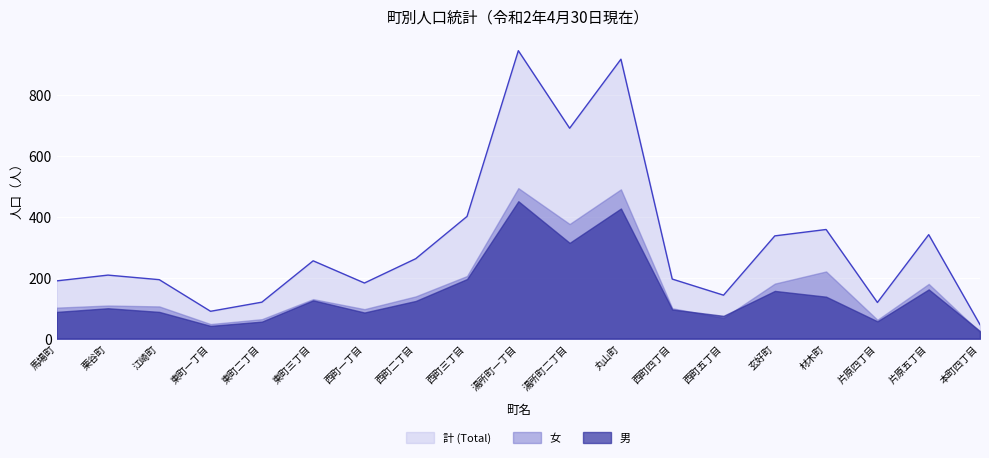

Reading right to left, what are all the values shown in this chart?

計 (Total): 本町四丁目=46	片原五丁目=342	片原四丁目=119	材木町=359	玄好町=338	西町五丁目=143	西町四丁目=196	丸山町=919	湯所町二丁目=692	湯所町一丁目=947	西町三丁目=402	西町二丁目=263	西町一丁目=183	東町三丁目=256	東町二丁目=120	東町一丁目=90	江崎町=194	栗谷町=209	馬場町=190
女: 本町四丁目=21	片原五丁目=180	片原四丁目=62	材木町=221	玄好町=181	西町五丁目=68	西町四丁目=100	丸山町=491	湯所町二丁目=377	湯所町一丁目=495	西町三丁目=206	西町二丁目=139	西町一丁目=97	東町三丁目=130	東町二丁目=64	東町一丁目=48	江崎町=106	栗谷町=109	馬場町=102
男: 本町四丁目=25	片原五丁目=162	片原四丁目=57	材木町=138	玄好町=157	西町五丁目=75	西町四丁目=96	丸山町=428	湯所町二丁目=315	湯所町一丁目=452	西町三丁目=196	西町二丁目=124	西町一丁目=86	東町三丁目=126	東町二丁目=56	東町一丁目=42	江崎町=88	栗谷町=100	馬場町=88